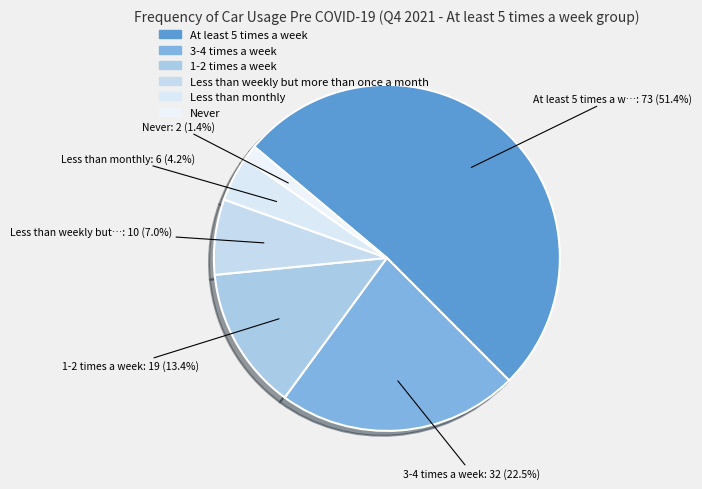

Count the number of slices in the pie.

6